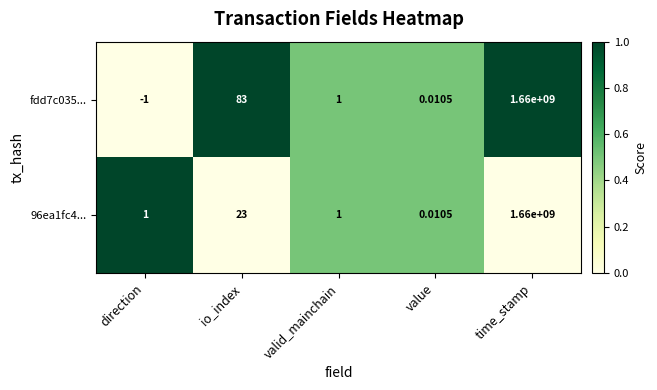

Which series has the widest spread of values?

fdd7c035...